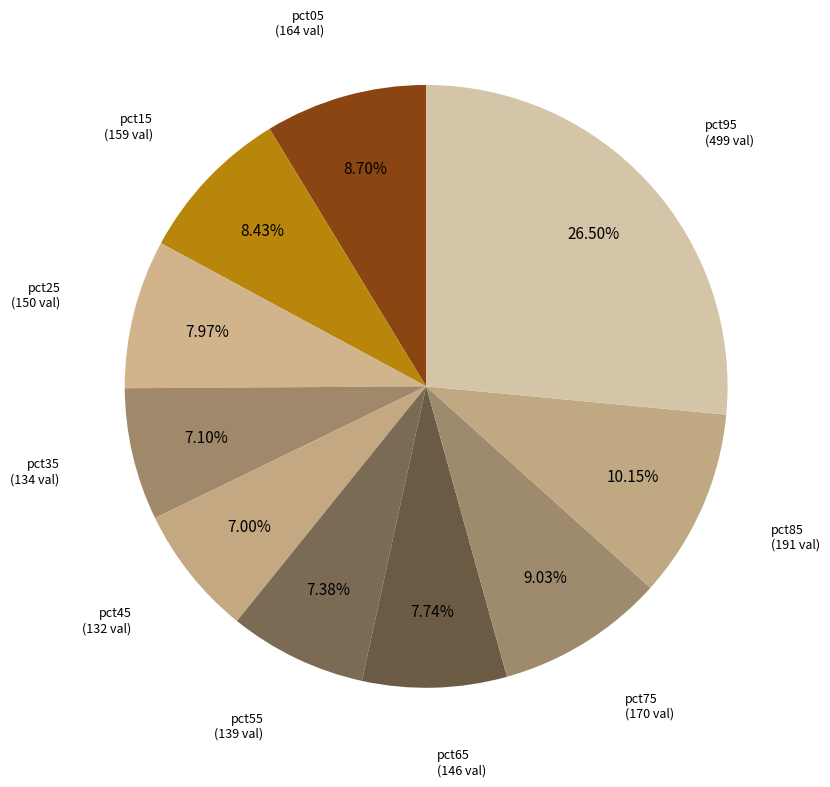

What is the largest slice in the pie chart?

pct95